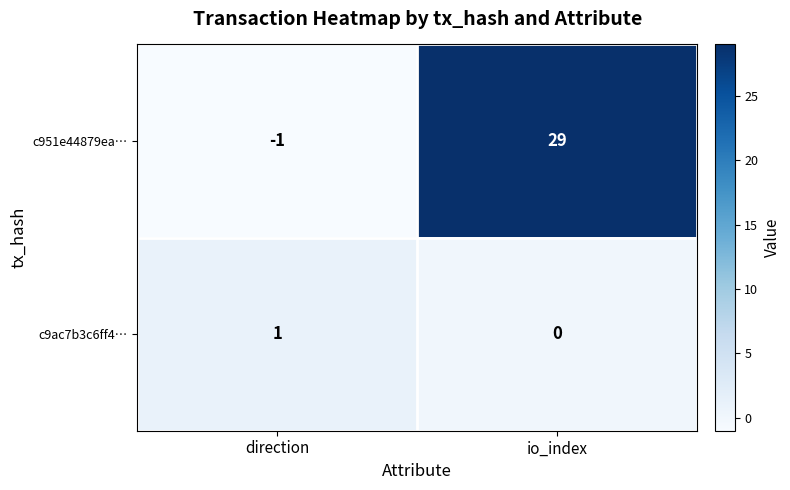

Read the c951e44879ea… value at io_index.

29